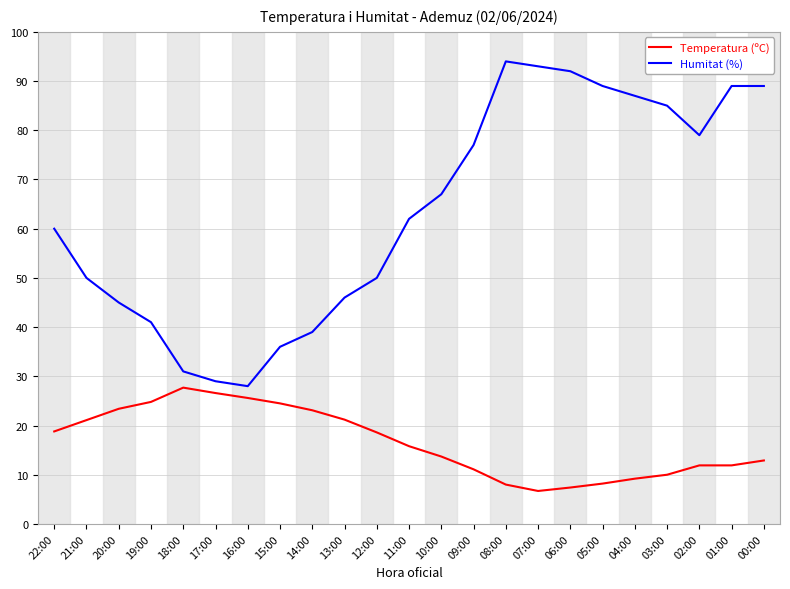

List the series in order of their peak value, lowest first.

Temperatura (ºC), Humitat (%)